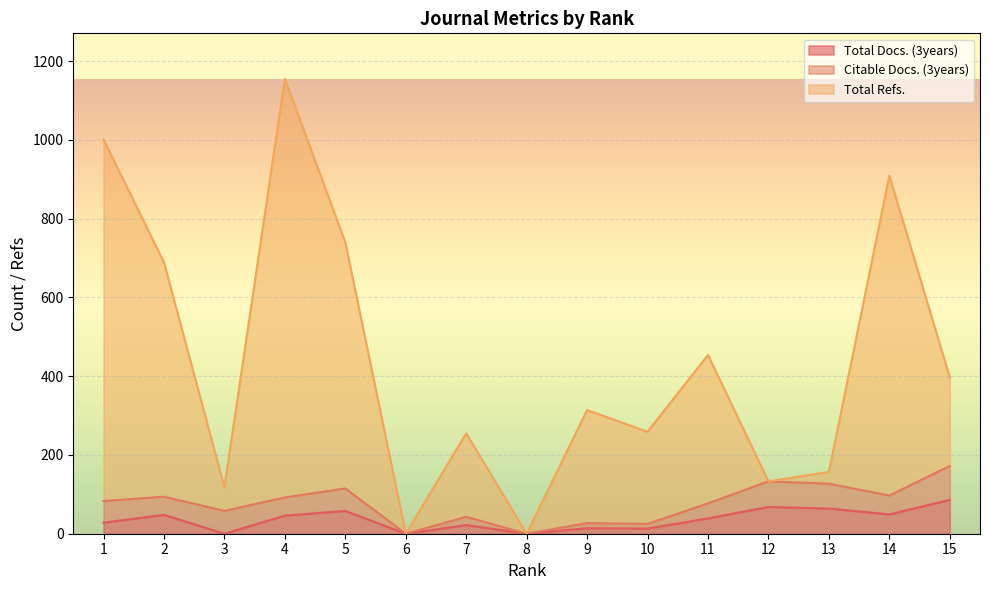

Which has a higher value, 8 or 9?

9